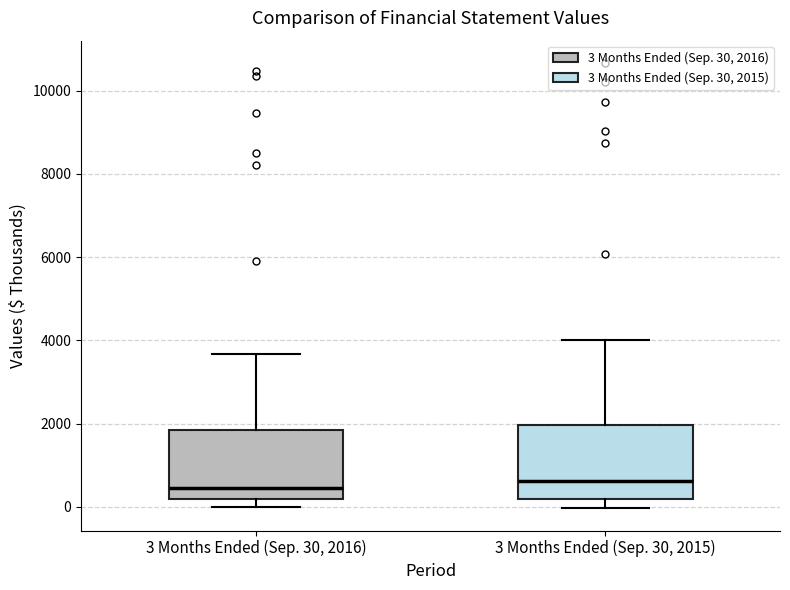

Reading left to right, read every box against the y-axis: the position of its median line, the range the box covers, and the ends of its whiskers. The values are not printed on the chart, so give them approximately, as read against the axis.

3 Months Ended (Sep. 30, 2016): median 400, box 200 to 1800, whiskers 0 to 3600
3 Months Ended (Sep. 30, 2015): median 600, box 200 to 2000, whiskers 0 to 4000